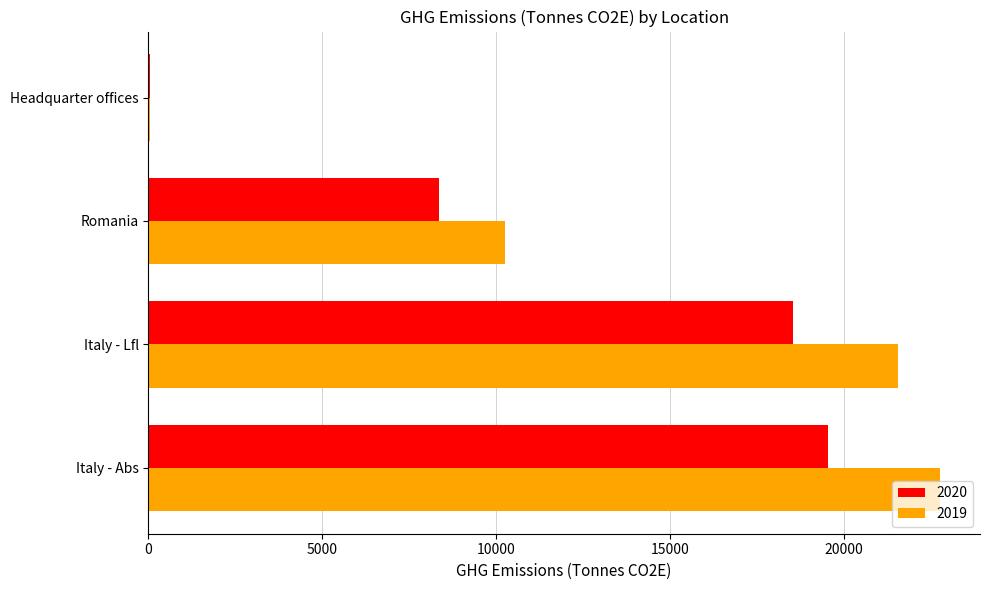

What are all the series names shown in the legend?

2020, 2019